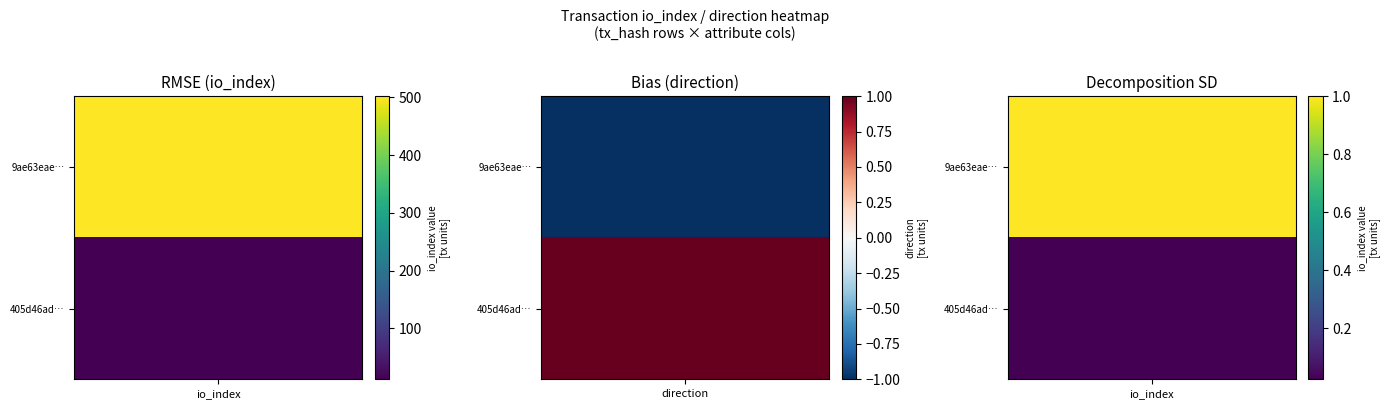

Reading left to right, list all the values displayed in this chart.

9ae63eaee3363937a70a5f9124dc267c3ab85a6: direction=-1	io_index=502
405d46add612afb7620b5d7fa98198c8ea2816b: direction=1	io_index=12